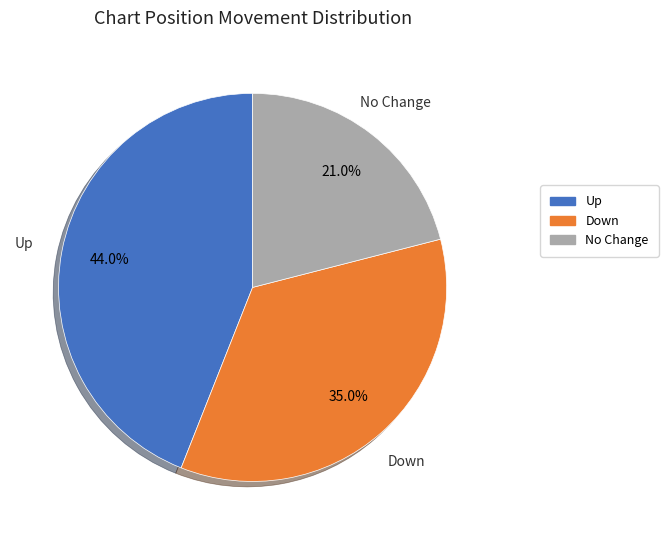

Does any single category account for the majority?

No